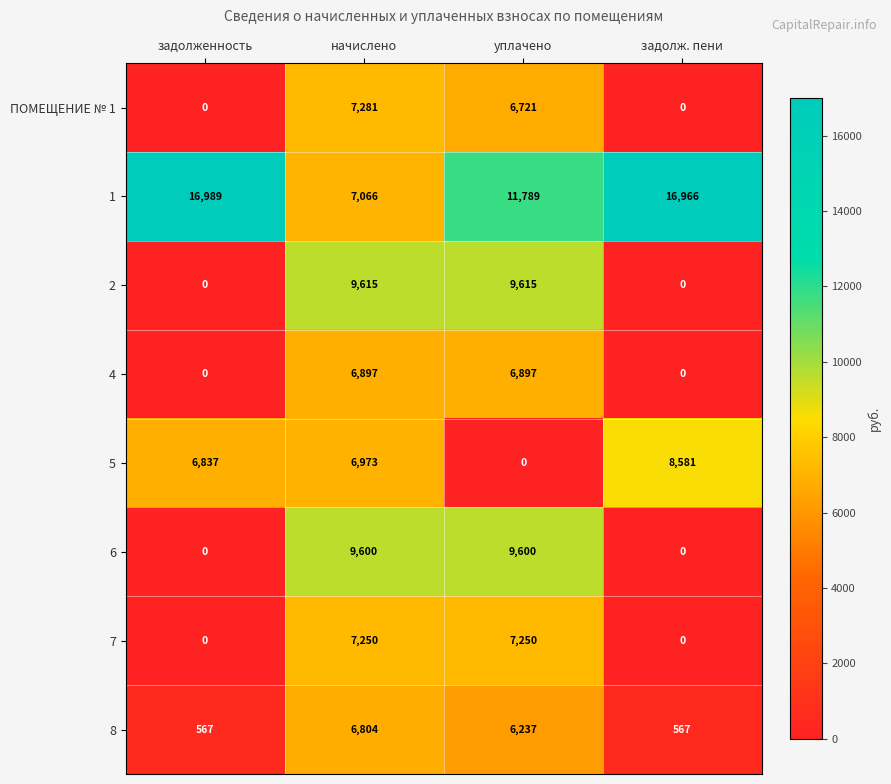

What is the greatest value displayed?

16989